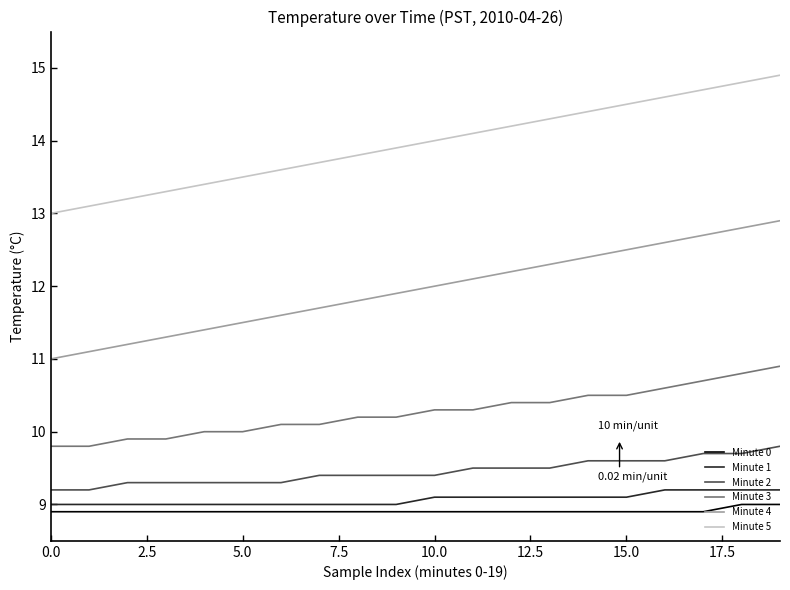

What is the difference between the maximum and minimum values in the Minute 3 series?

1.1